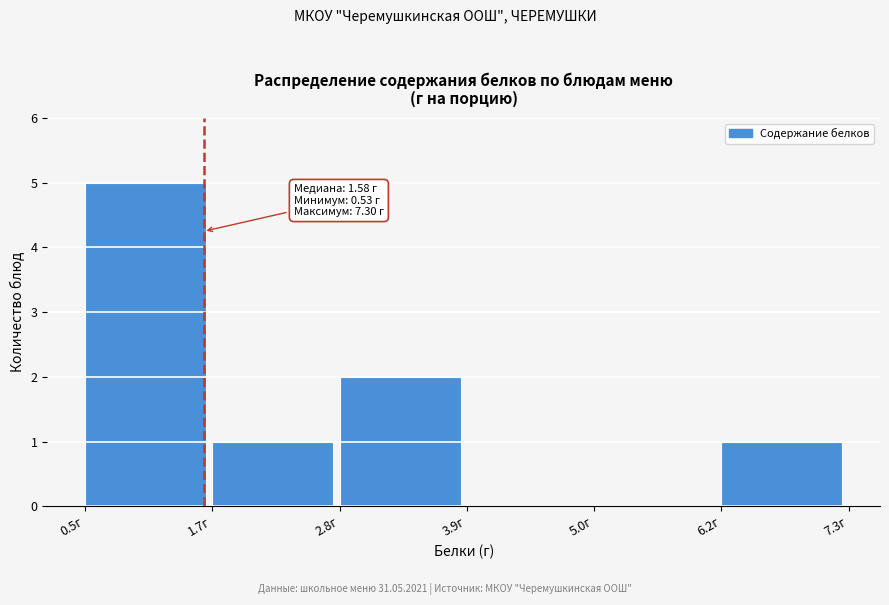

Which range on the x-axis has the tallest bar?

0.6 to 1.6